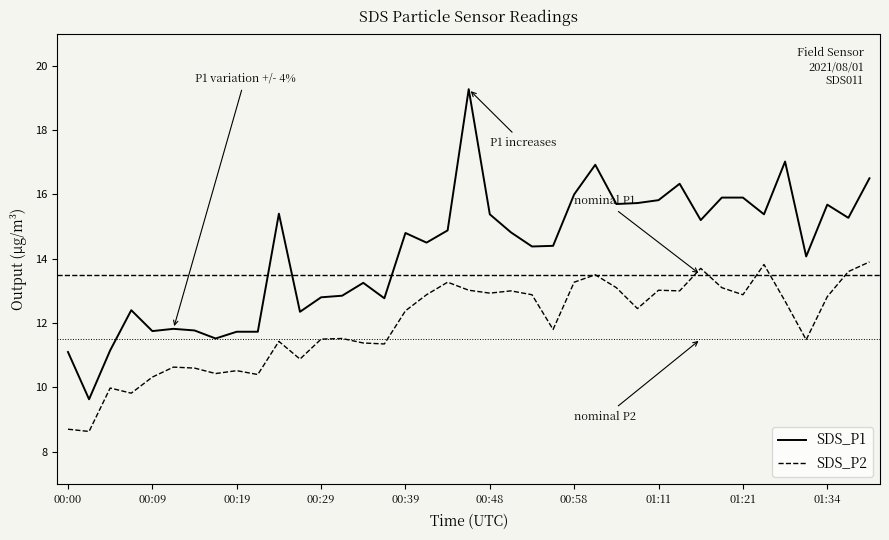

Rank the series by their average value, from highest to lowest.

SDS_P1, SDS_P2